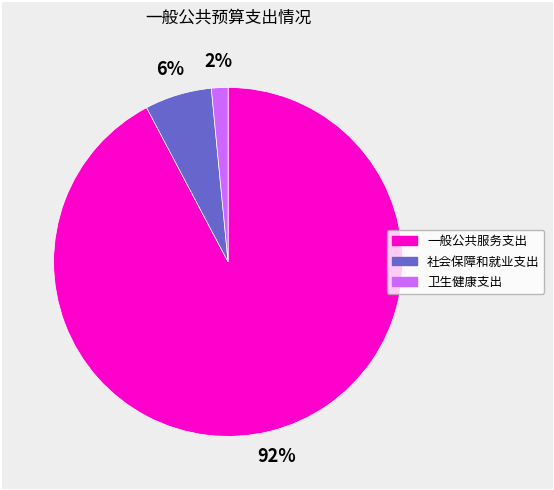

To the nearest percent, what percentage of the pie is 卫生健康支出?

2%